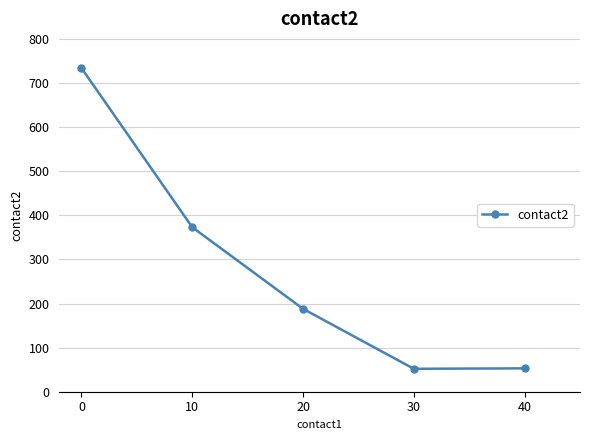

Where is the first local minimum?

30